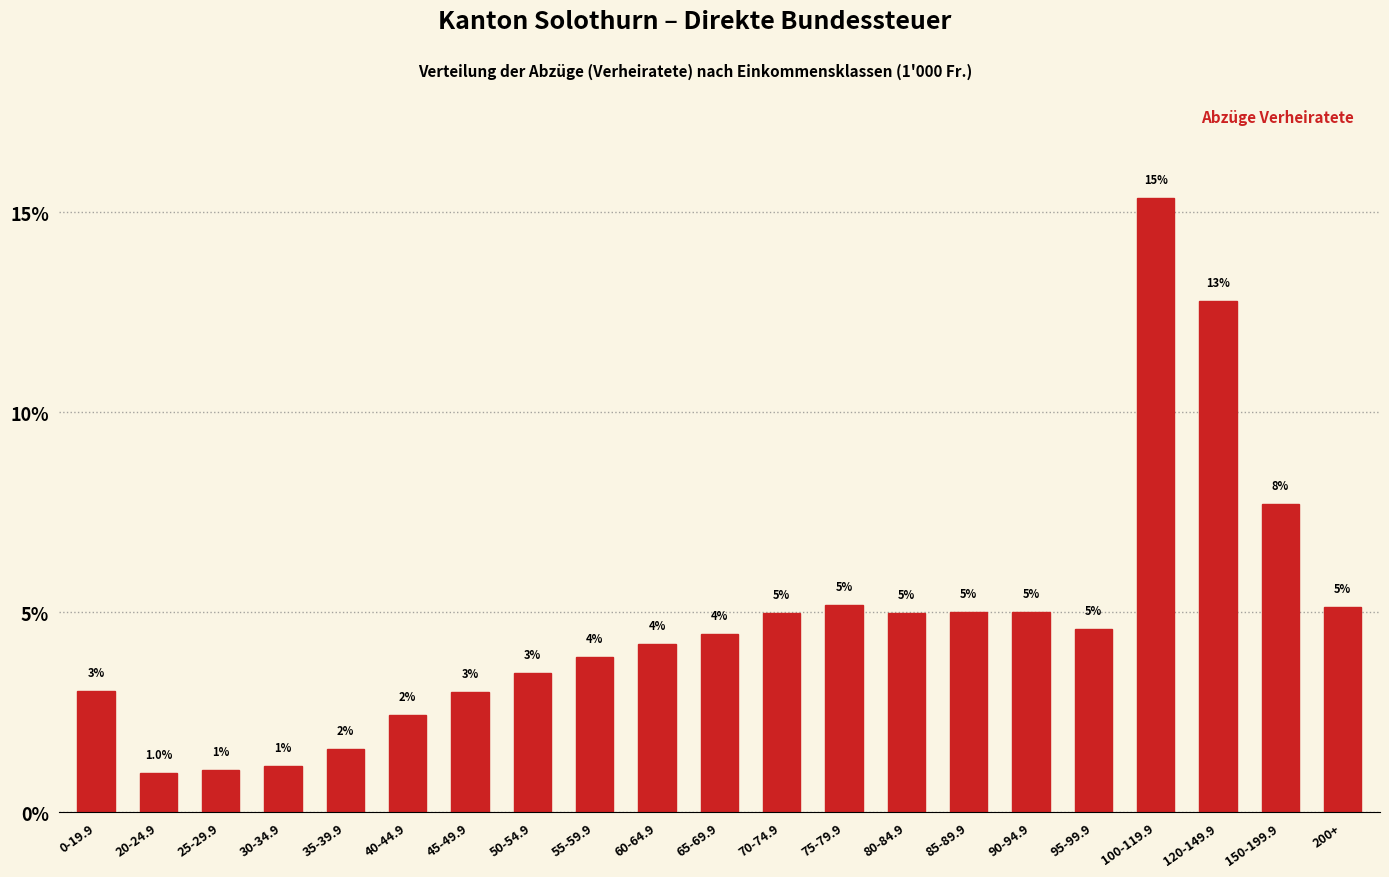

Which has a higher value, 0-19.9 or 100-119.9?

100-119.9